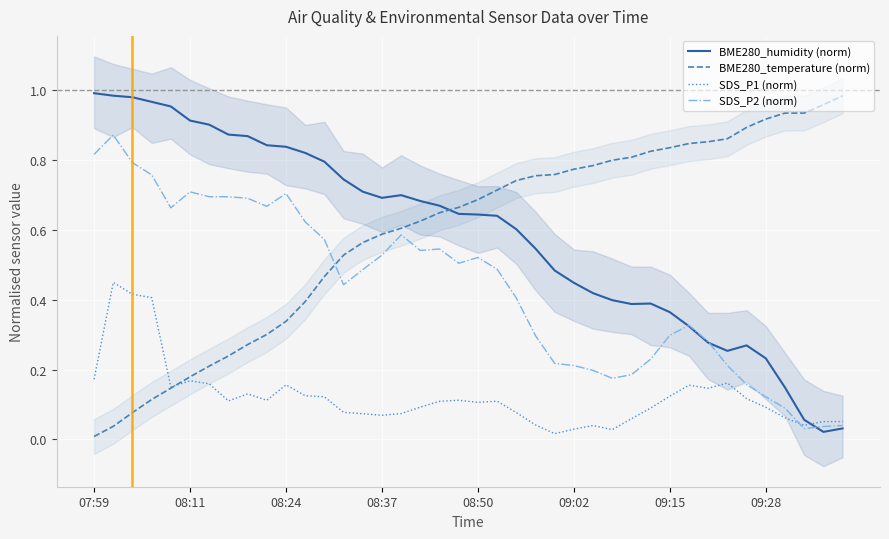

Is it true that SDS_P1 (norm) equals 0.0 at 39?

False